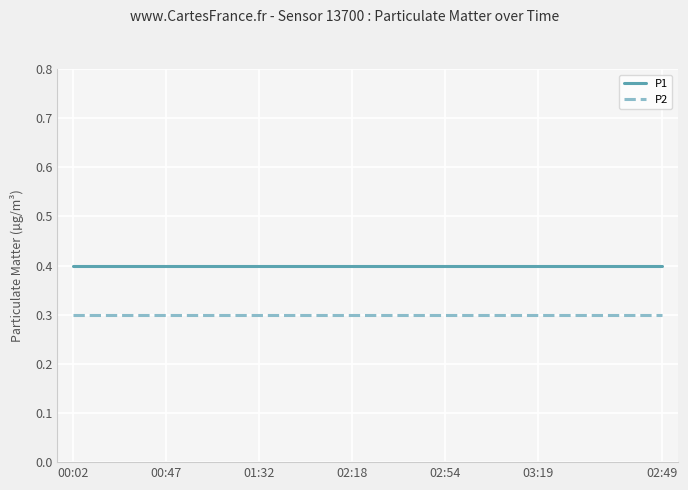

What is the highest value of the P2 series?

0.3